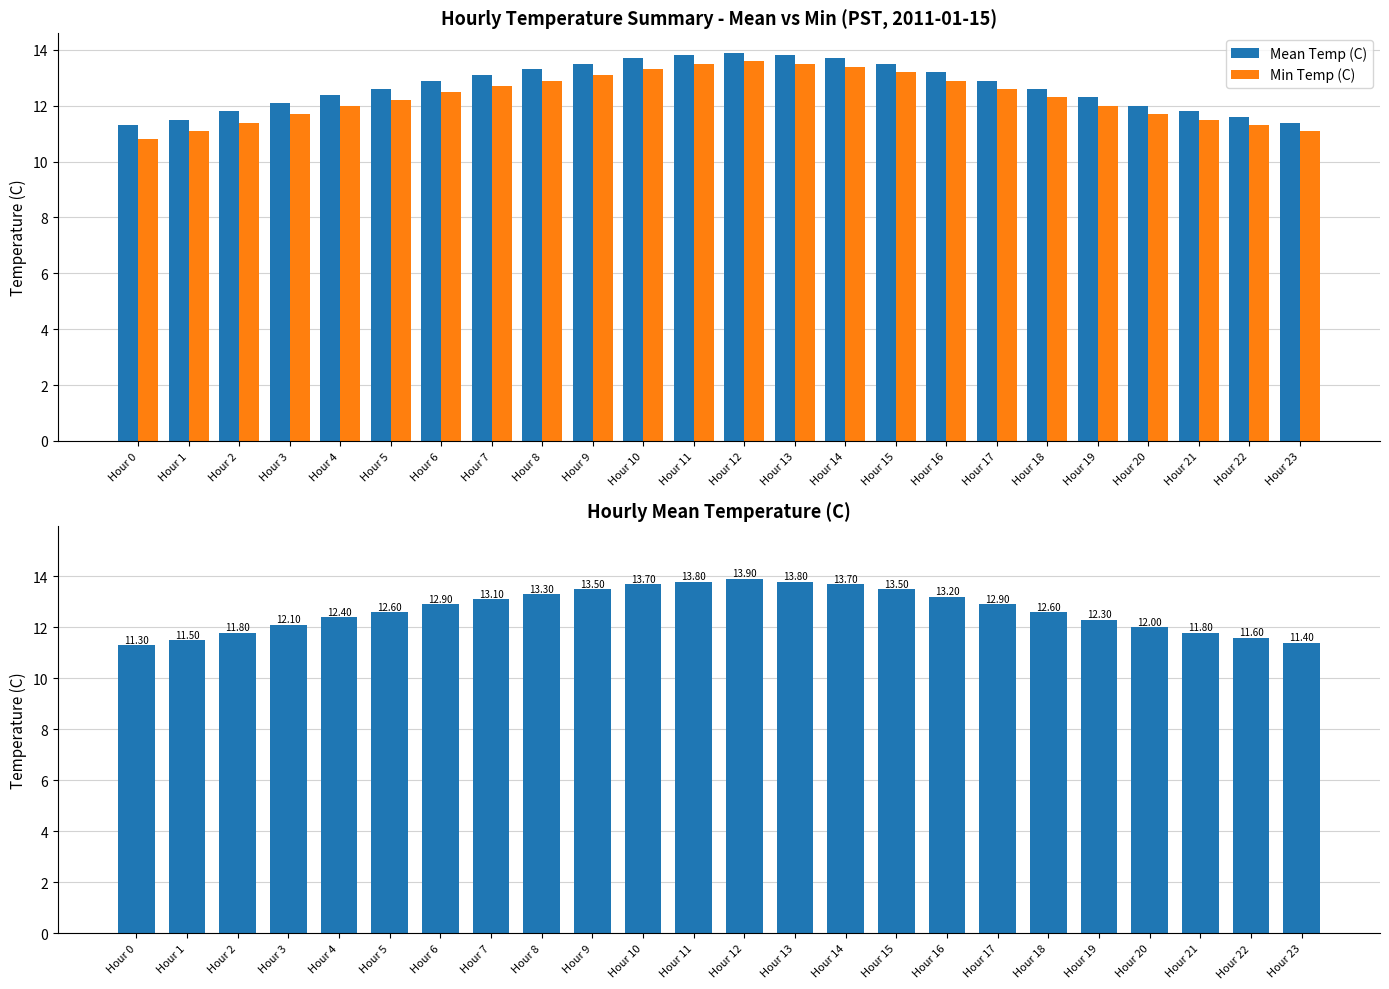

At how many categories does at least one series exceed 12?

17